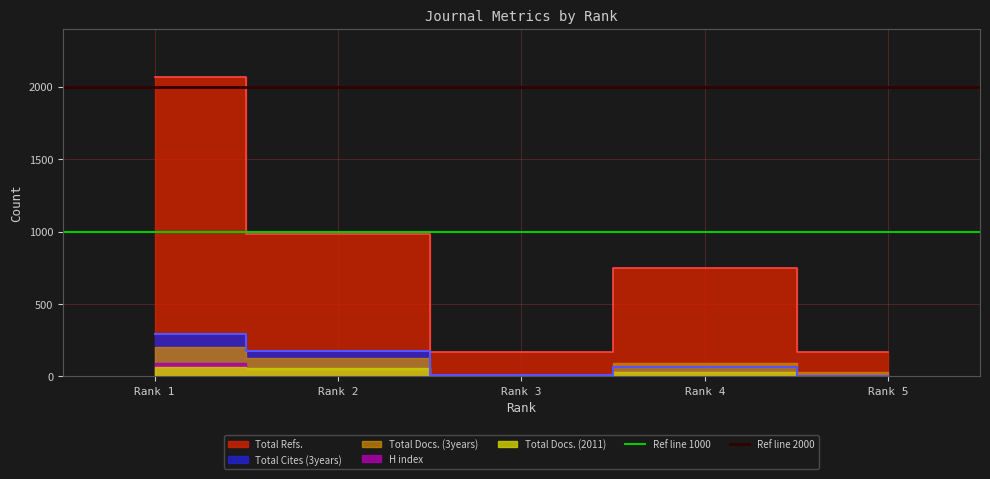

What is the lowest value of the Ref line 1000 series?

1000